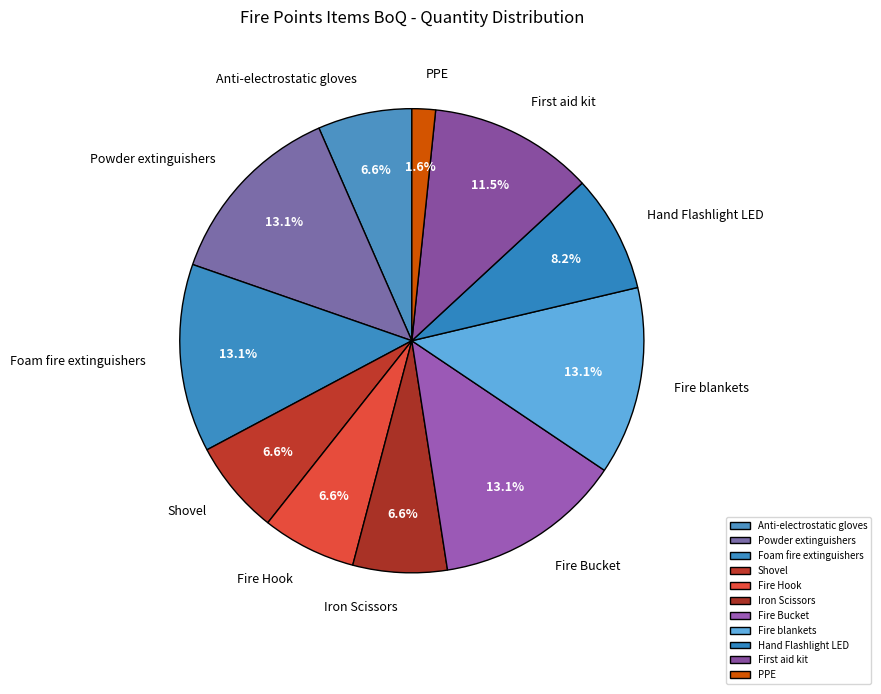

To the nearest percent, what is the combined percentage of Anti-electrostatic gloves and Fire blankets?

20%